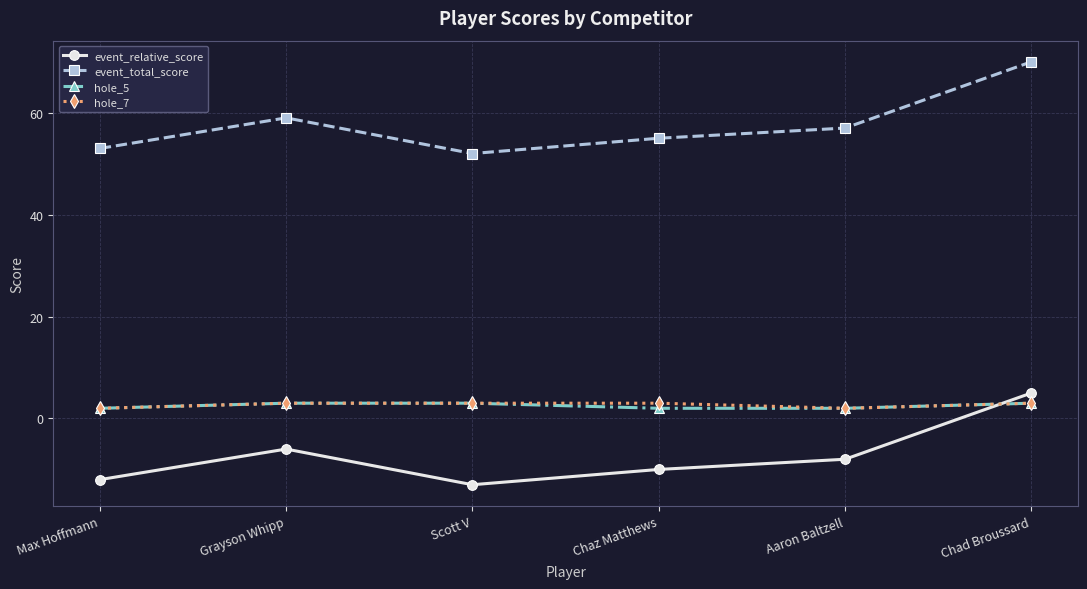

What is the value of the event_relative_score point at the 1st from the left?

-12